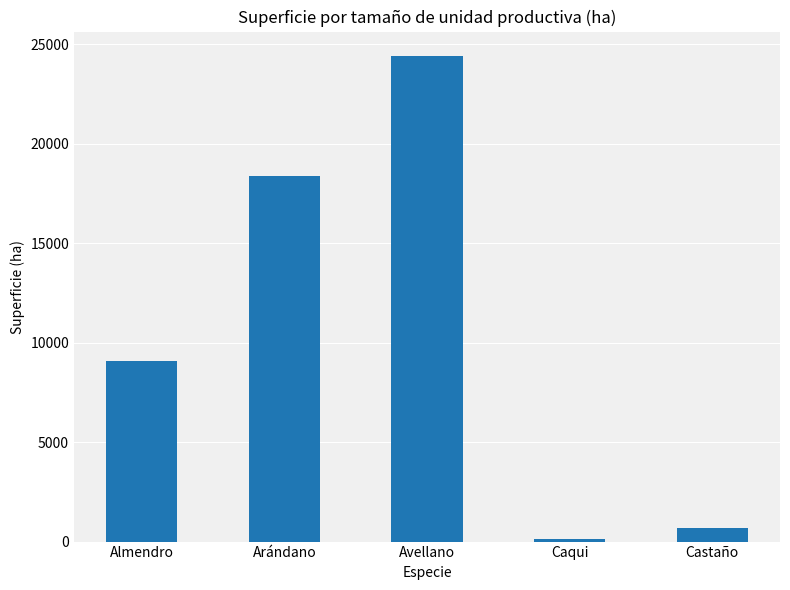

What position from the right is Caqui?

2